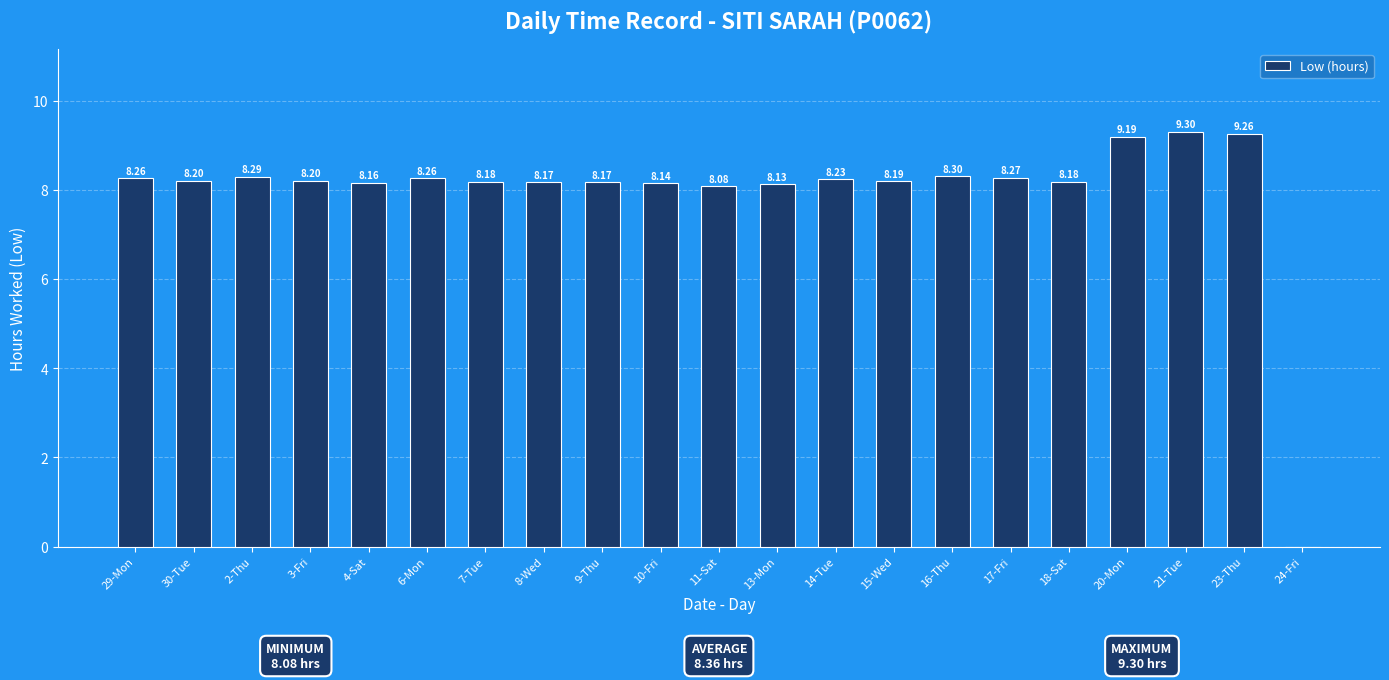

At which category does the chart reach its peak across all series?

21-Tue